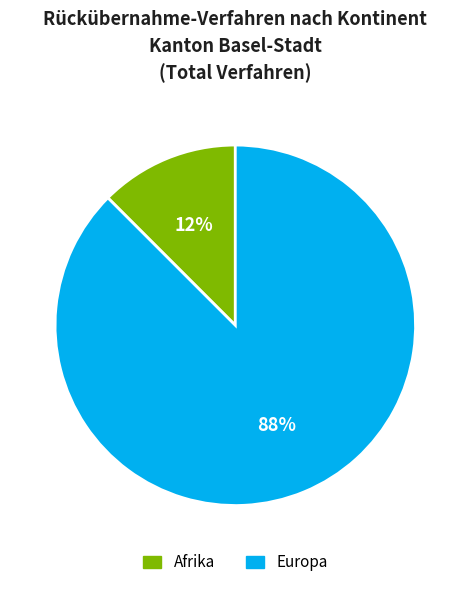

Between Europa and Afrika, which is larger?

Europa